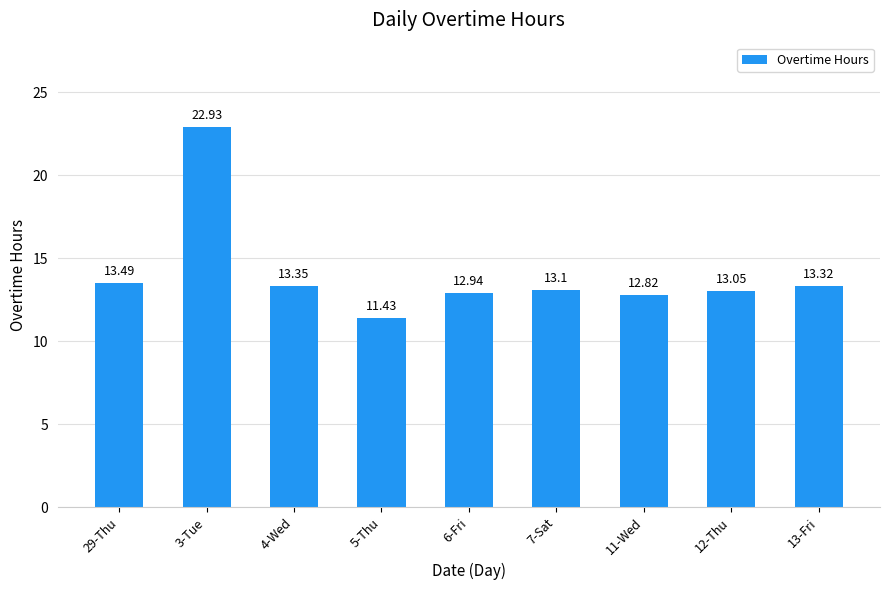

Which category has the lowest value across all series?

5-Thu